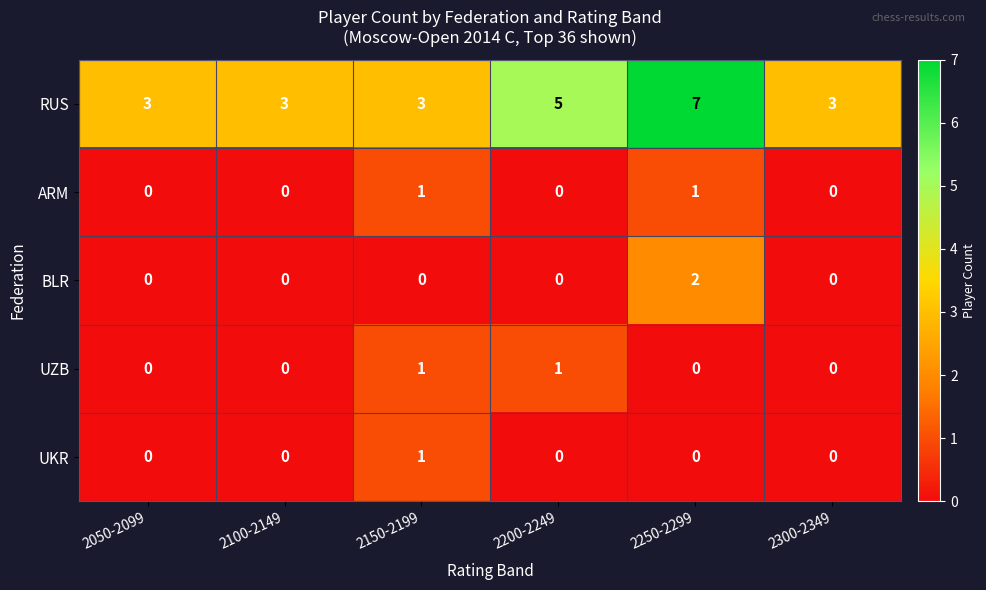

True or false: ARM has a value of 0 at 2100-2149.

True